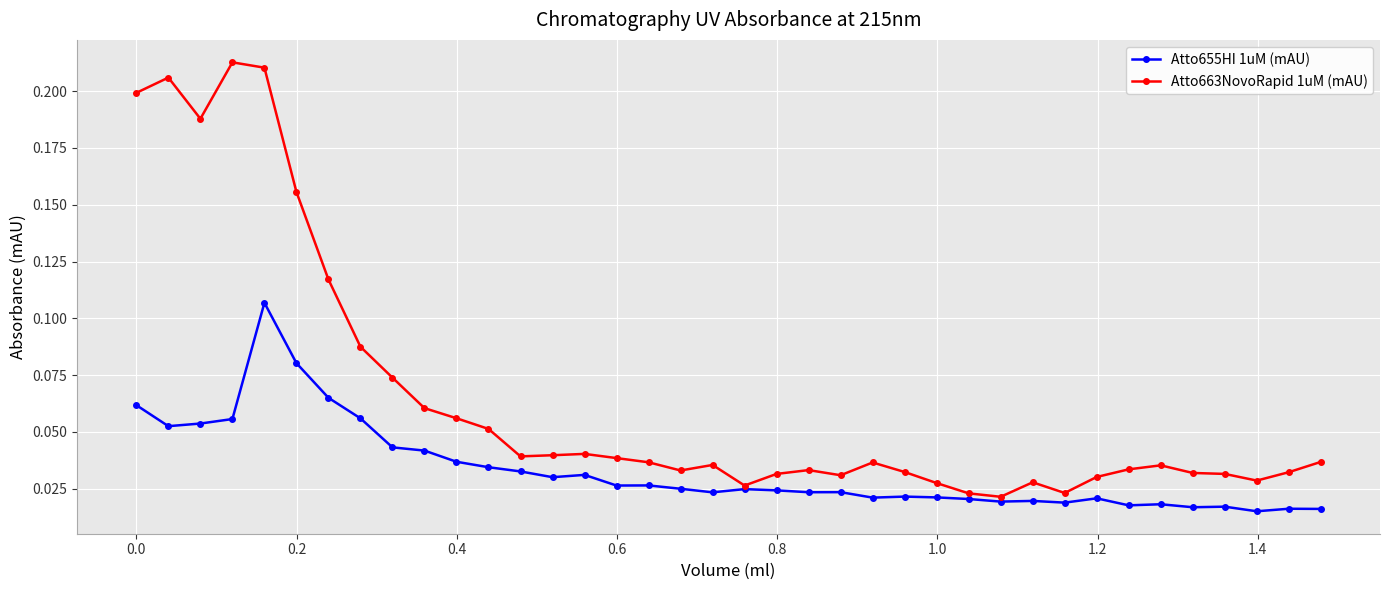

True or false: Atto655HI 1uM (mAU) has more than 0 points higher than both neighbors.

True